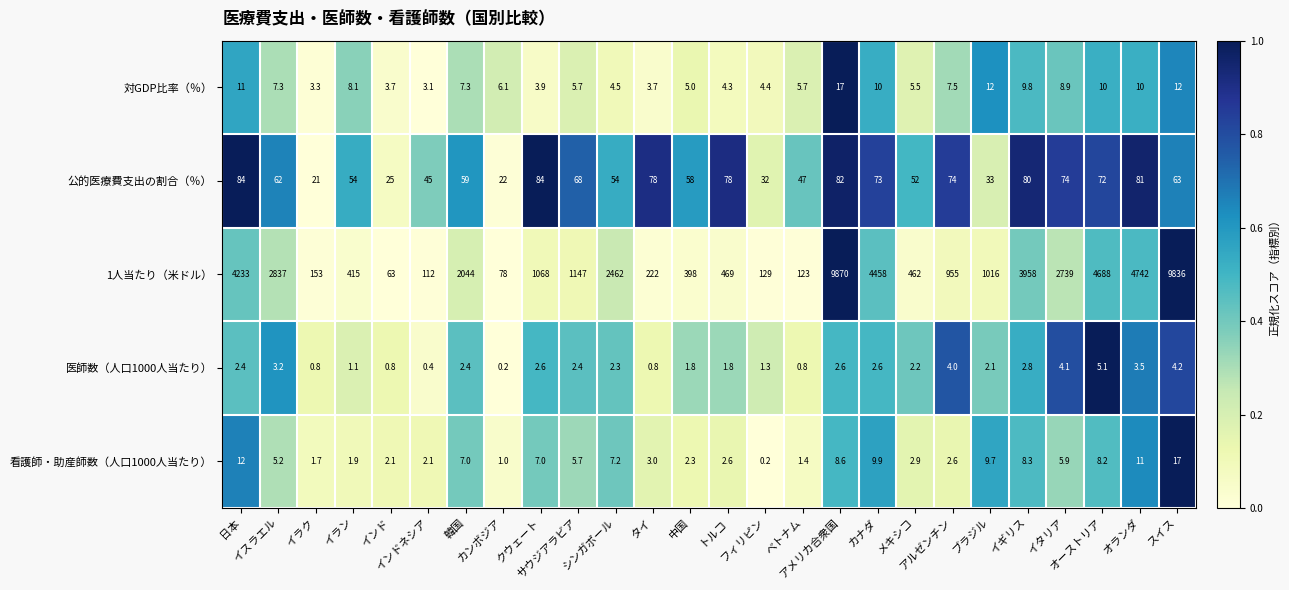

What is the greatest value displayed?

9870.0